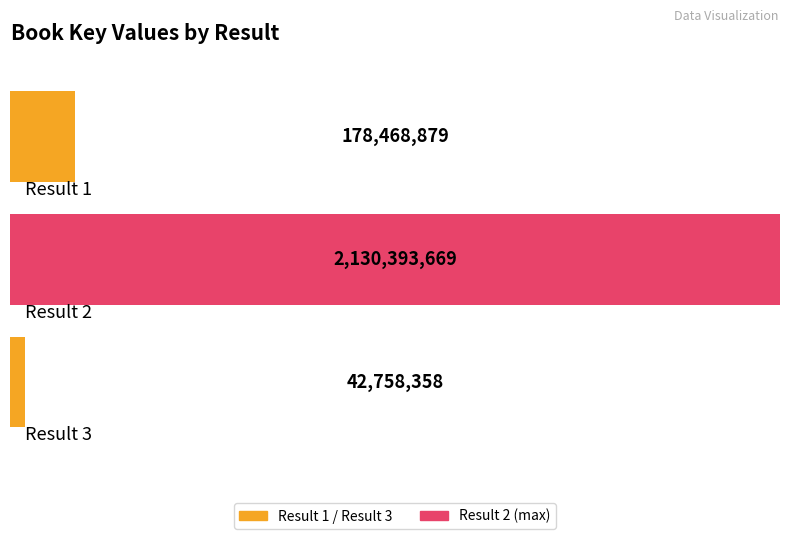

Which has a higher value, 2 or 1?

2